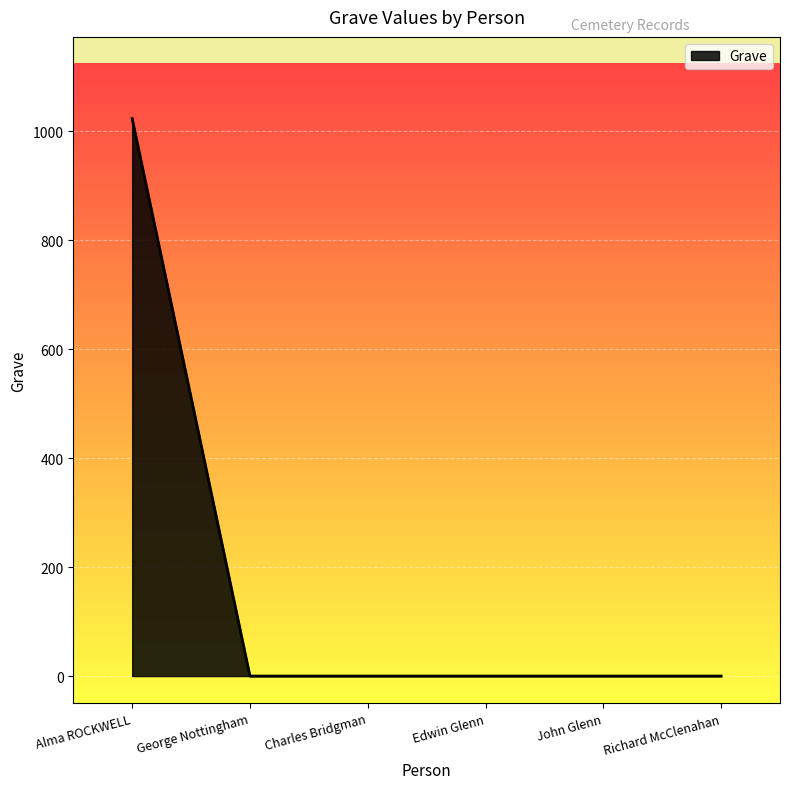

What is the sum of the values at George Nottingham and Alma ROCKWELL?

1023